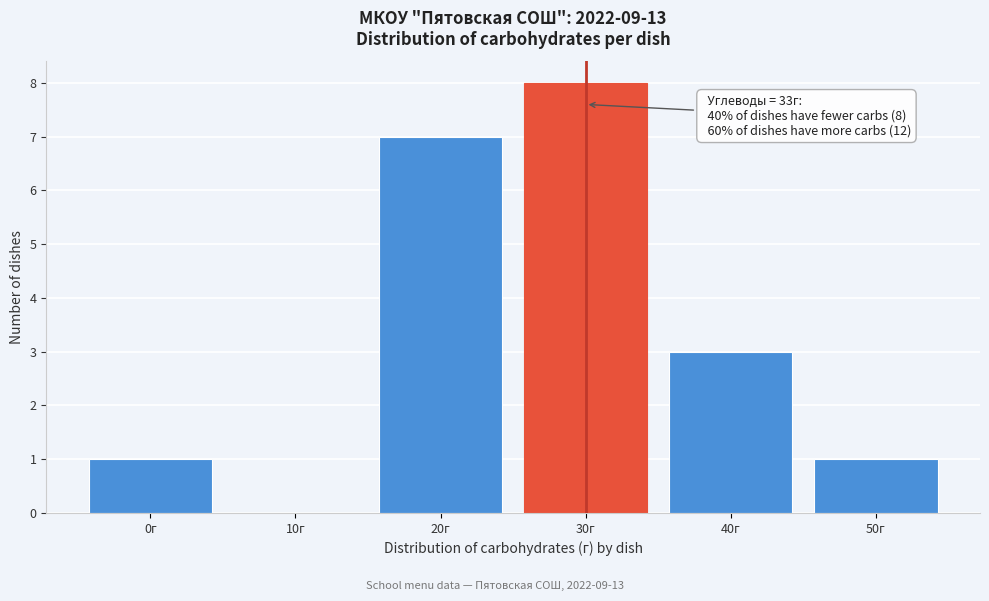

Reading left to right, what are all the values shown in this chart?

0г=1	10г=0	20г=7	30г=8	40г=3	50г=1